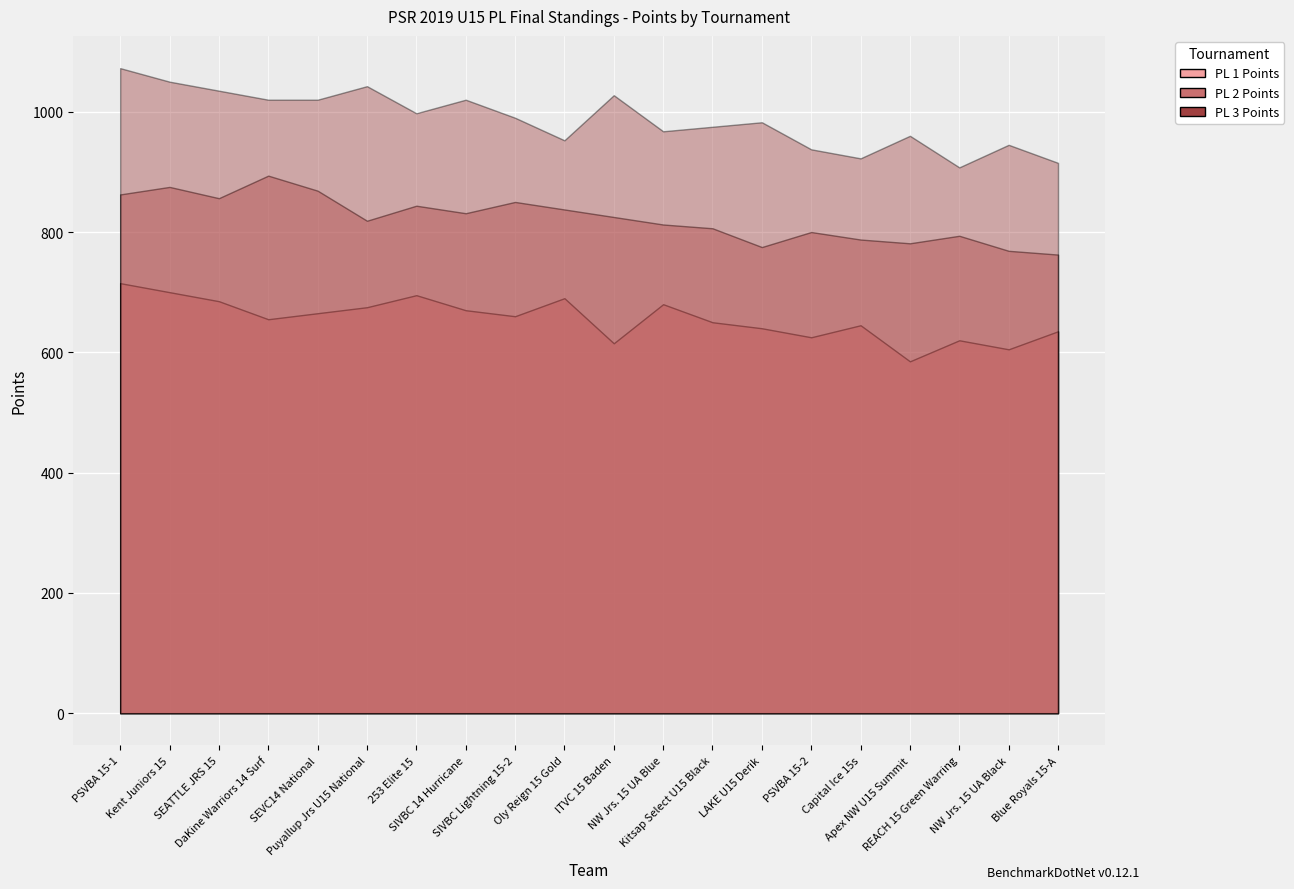

What is the difference between the highest and lowest values at Apex NW U15 Summit?

375.0